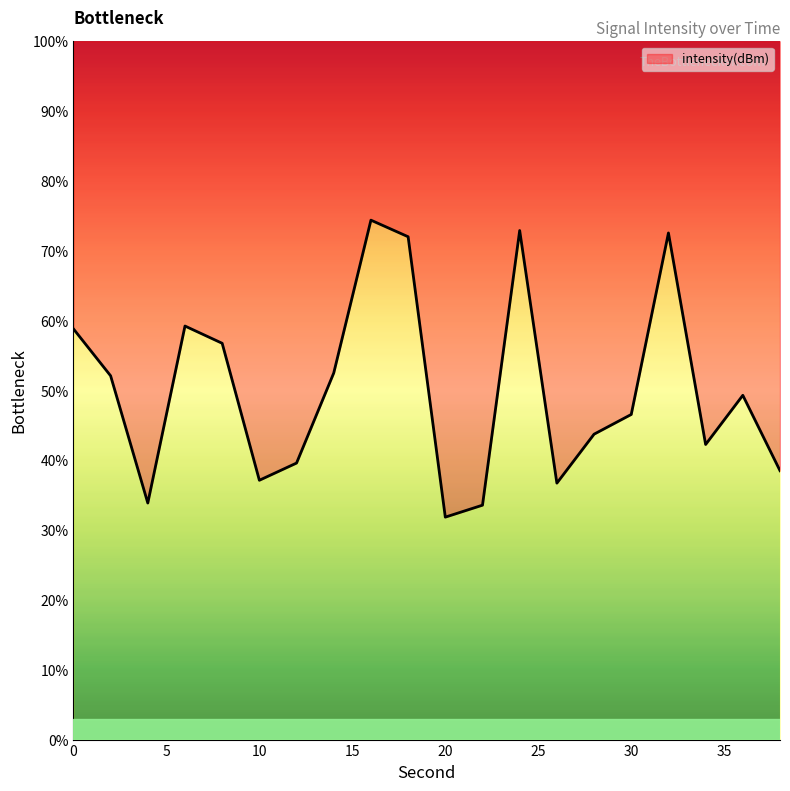

At which label is the value closest to 53?

14